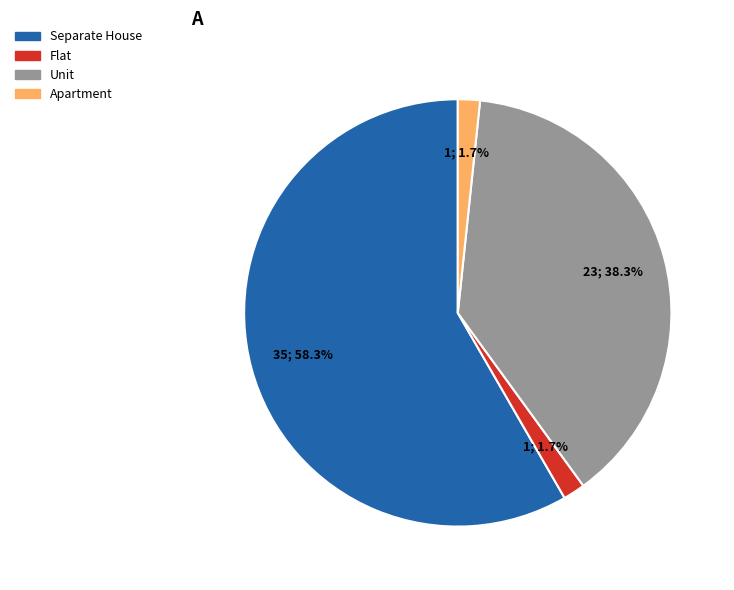

To the nearest percent, what is the average slice percentage?

25%